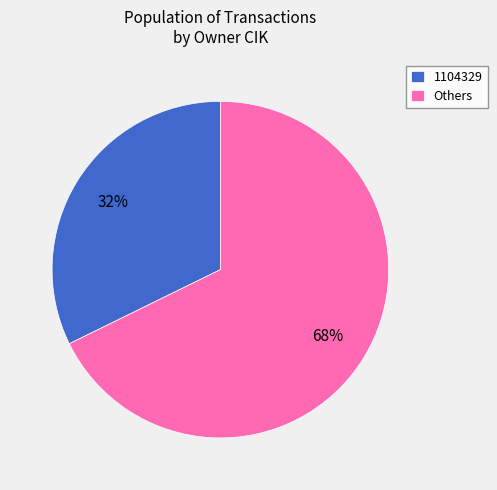

To the nearest percent, what is the average slice percentage?

50%